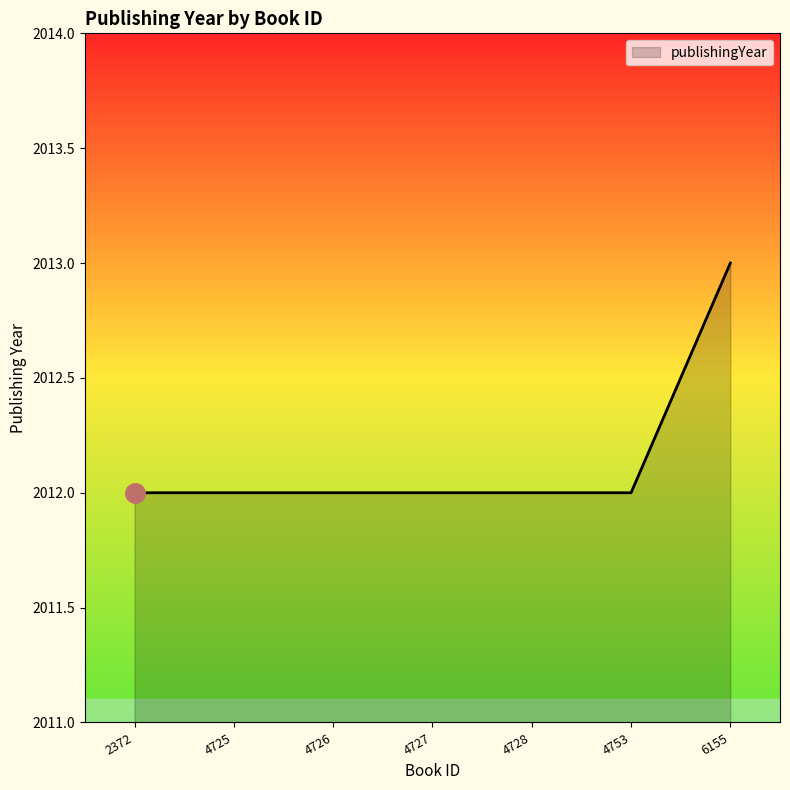

What is the ratio of the value at 4753 to the value at 4726?

1.0